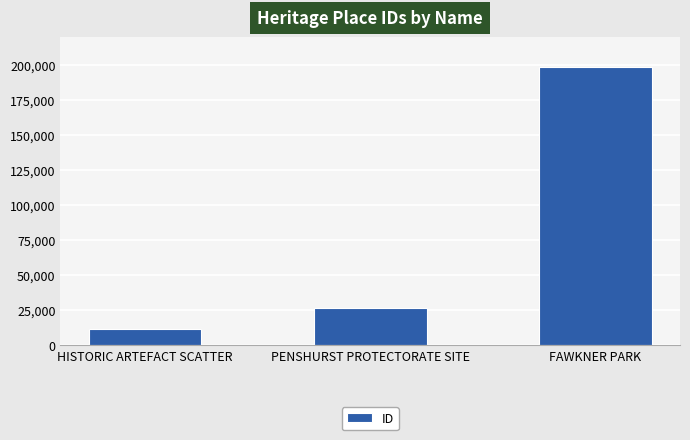

The chart shows a value of 198656 at FAWKNER PARK. True or false?

True